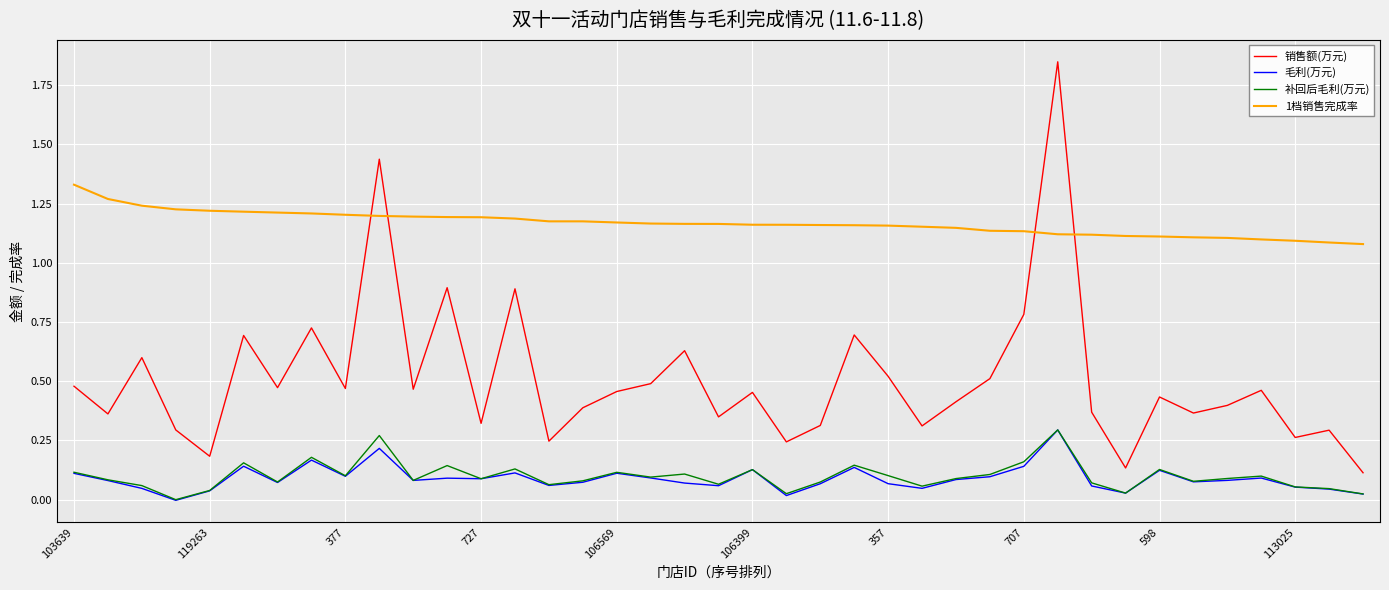

True or false: 毛利(万元) and 销售额(万元) intersect in this chart.

False